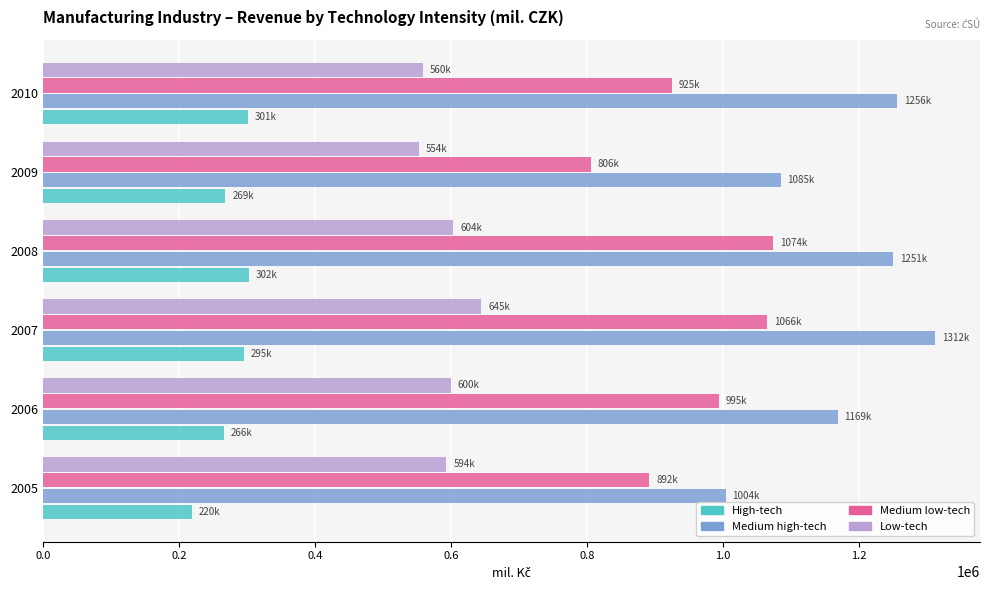

Which category has the highest value across all series?

2007